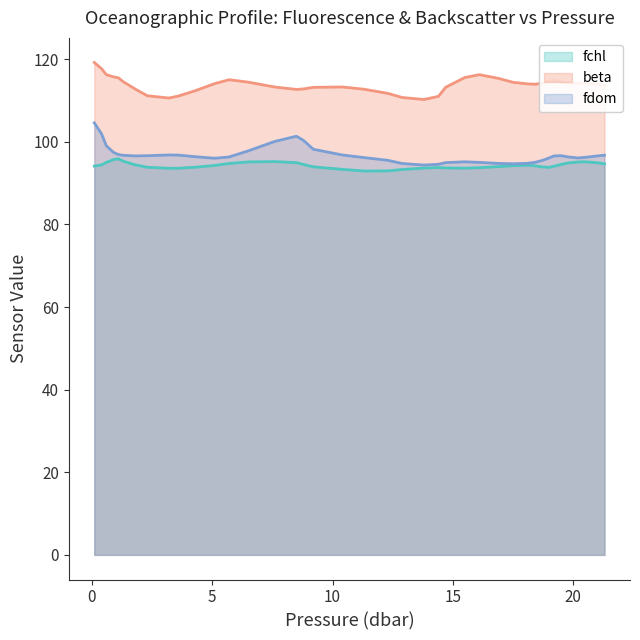

True or false: fchl and beta intersect in this chart.

False